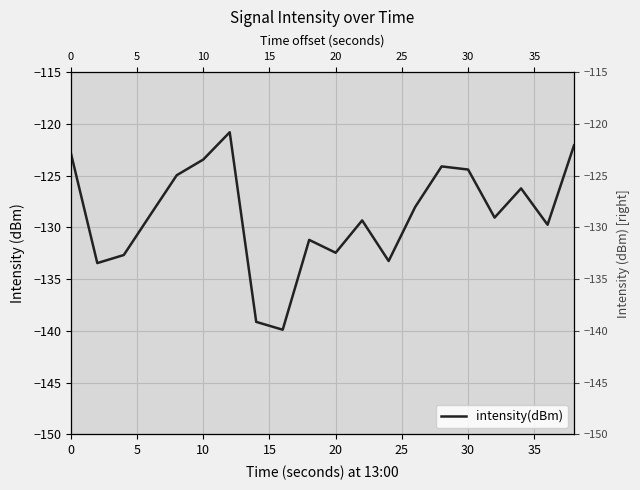

How many lines are shown in the chart?

1